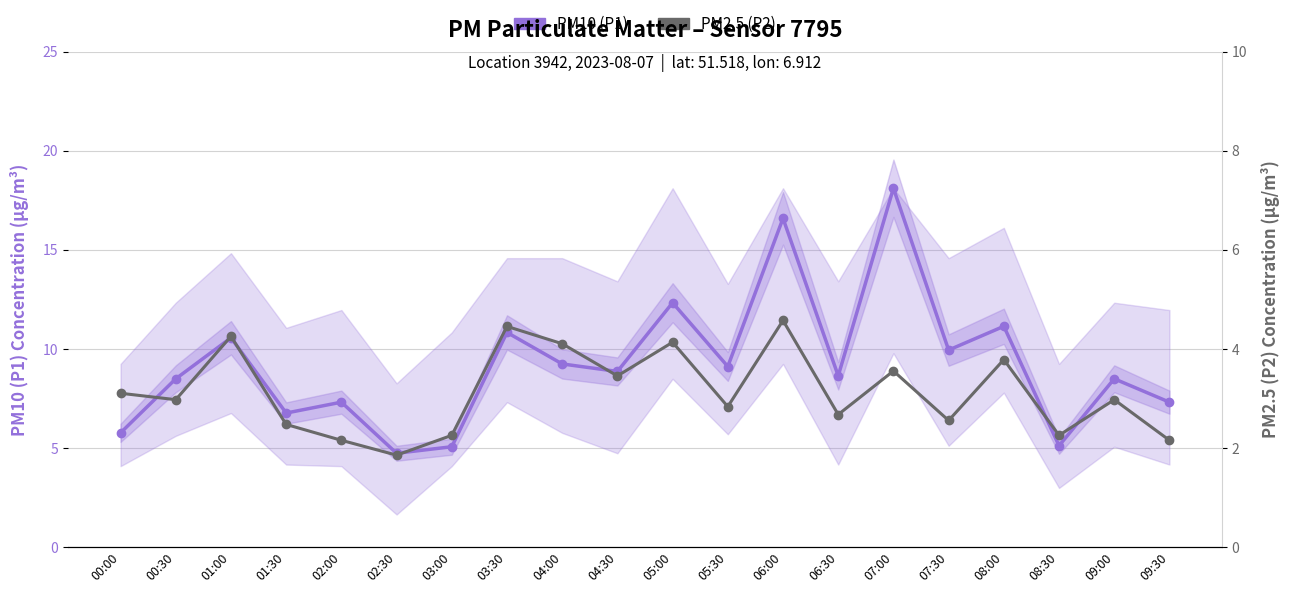

Rank the categories by PM10 (P1) value from highest to lowest.

07:00, 06:00, 05:00, 08:00, 03:30, 01:00, 07:30, 04:00, 05:30, 04:30, 06:30, 00:30, 09:00, 02:00, 09:30, 01:30, 00:00, 08:30, 03:00, 02:30